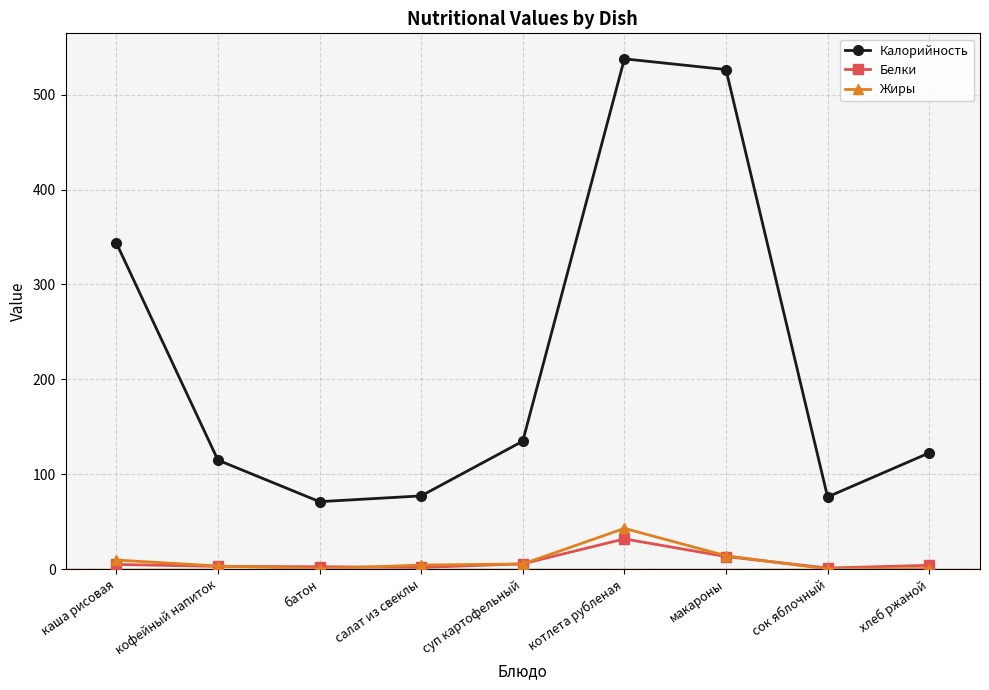

What is the maximum value shown in the chart?

537.8